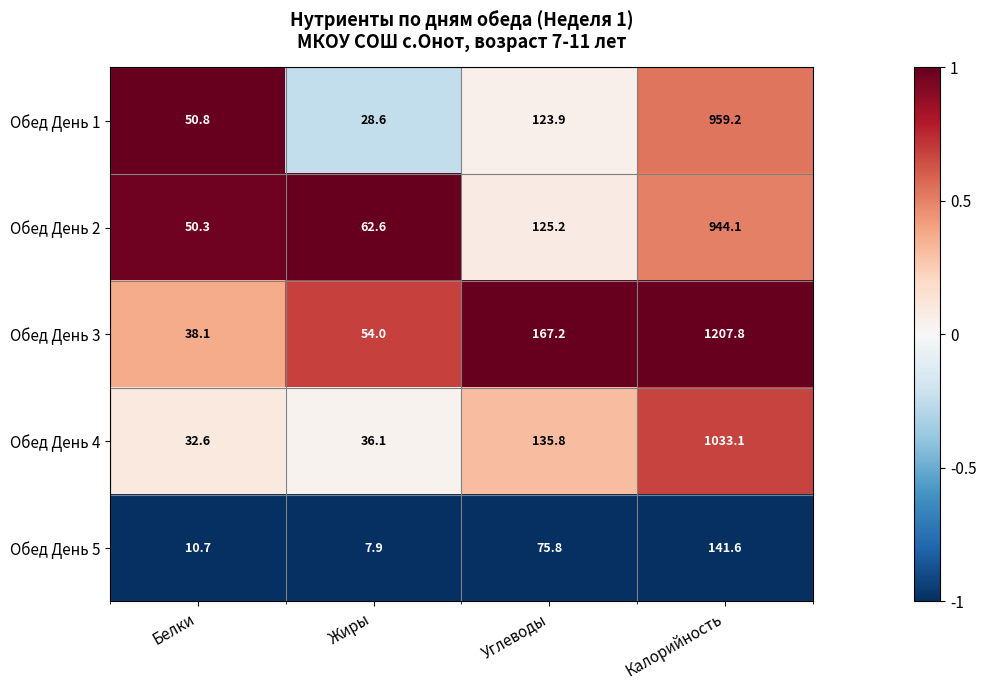

True or false: Обед День 4 has a value of 32.6 at Белки.

True